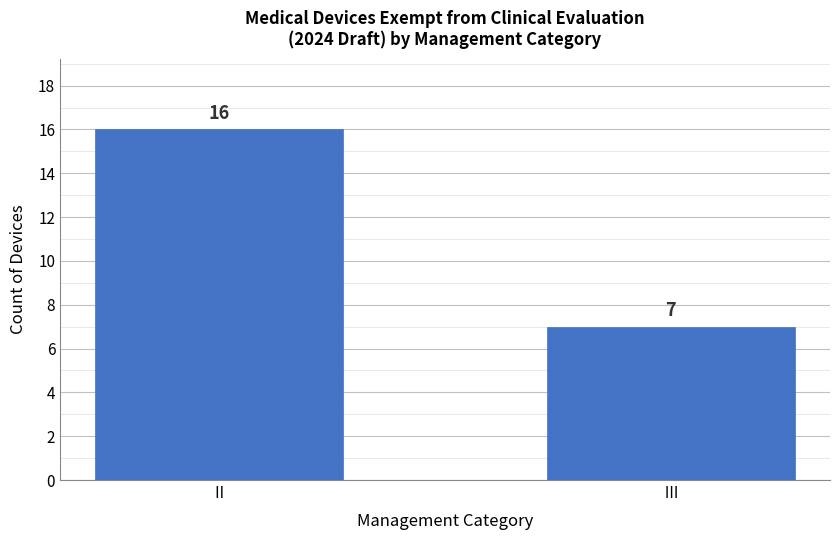

How many bars are there in total?

2